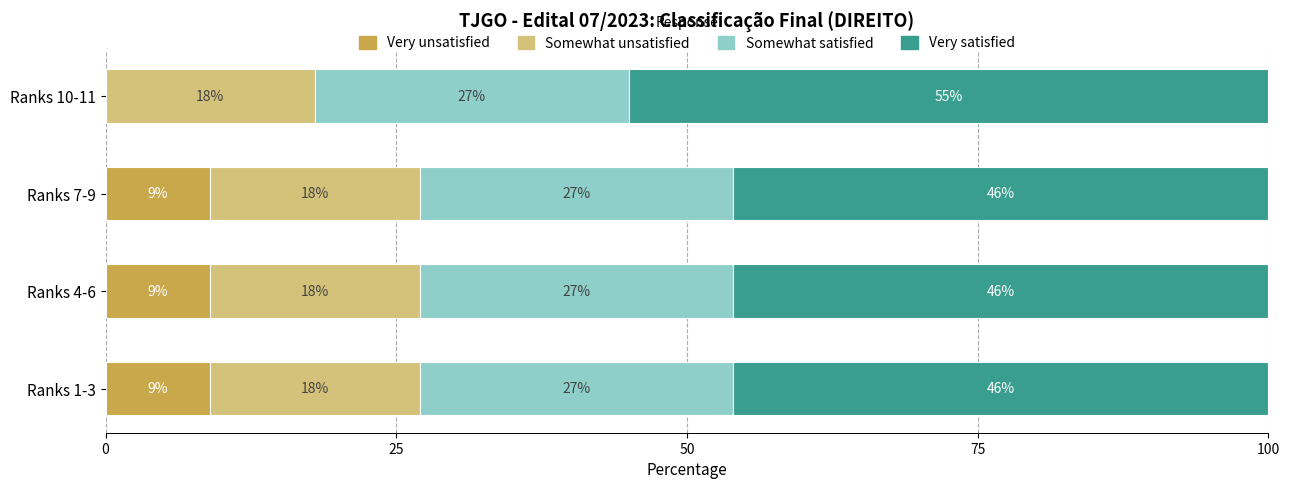

The value of Very unsatisfied at Ranks 4-6 is 9. True or false?

True